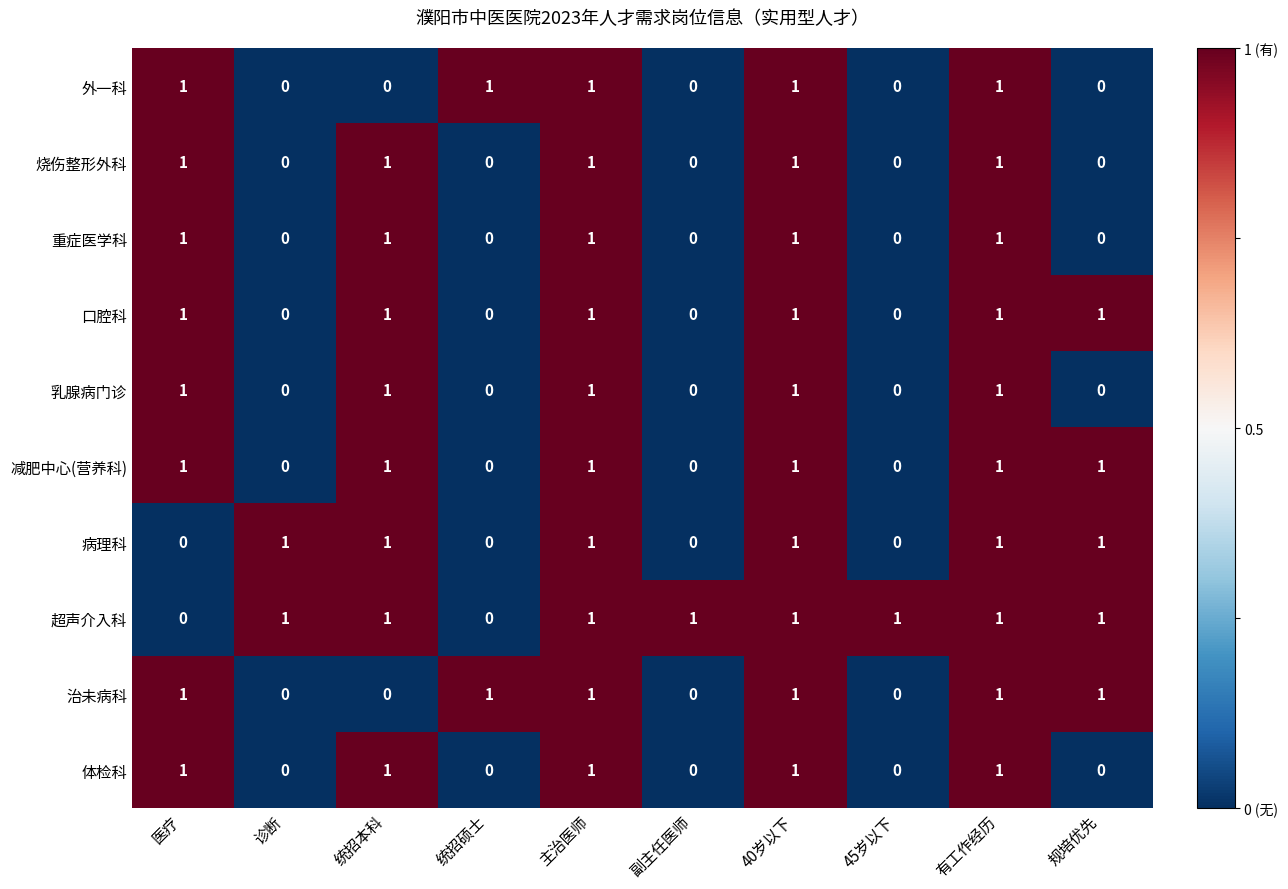

True or false: 病理科 has a value of 2 at 40岁以下.

False